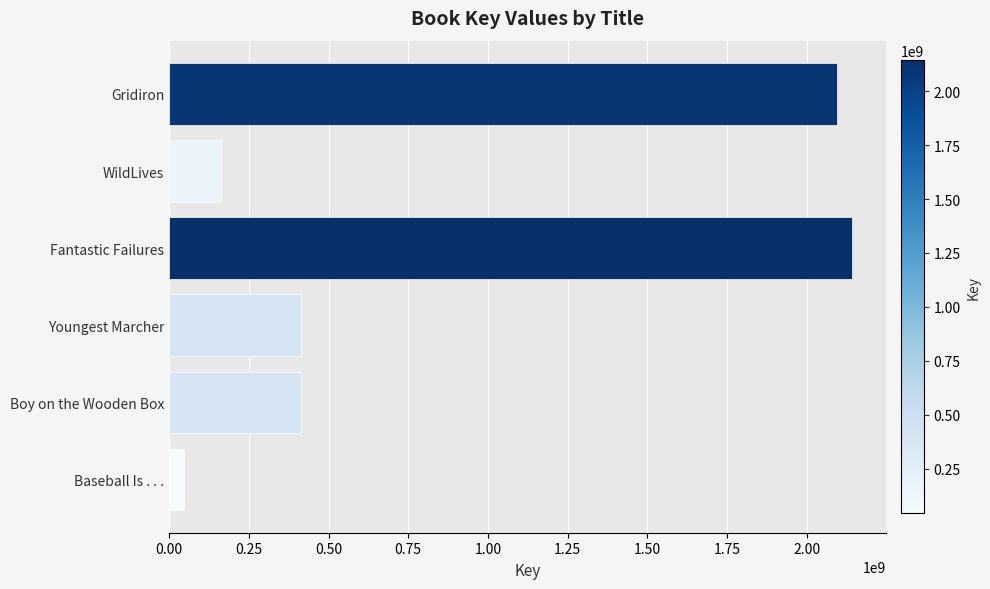

Count the number of data series in this chart.

1